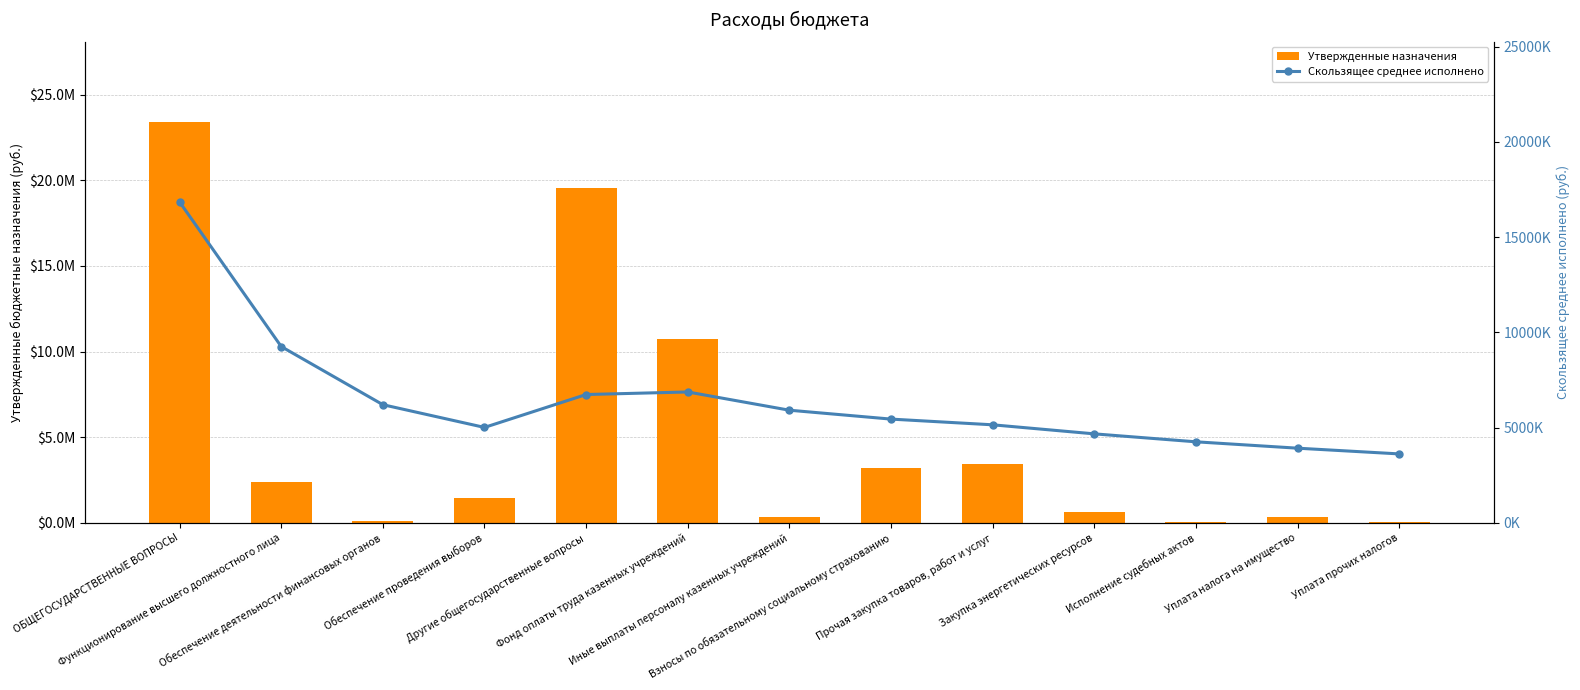

What is the minimum value for Утвержденные назначения?

23600.0